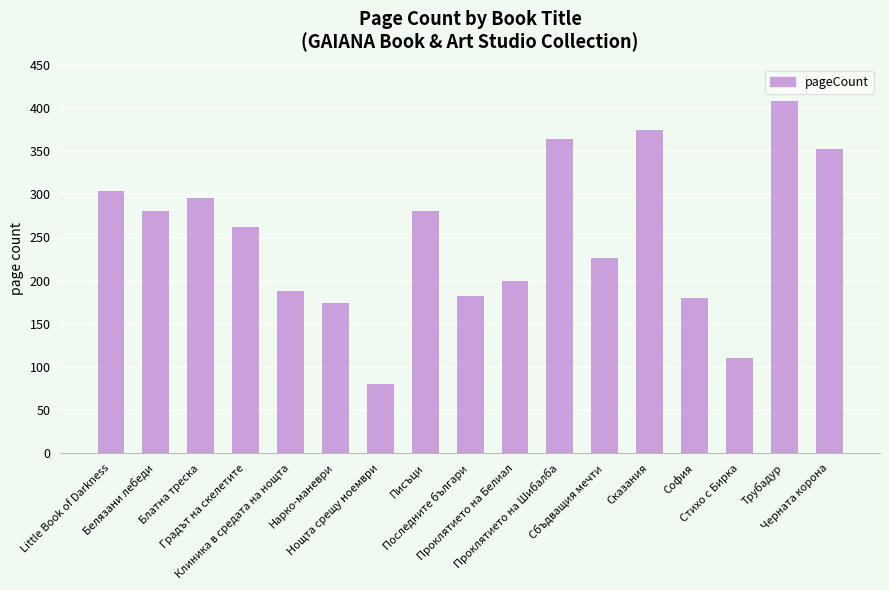

Reading left to right, what are all the values shown in this chart?

304	280	296	262	188	174	80	280	182	200	364	226	374	180	110	408	352